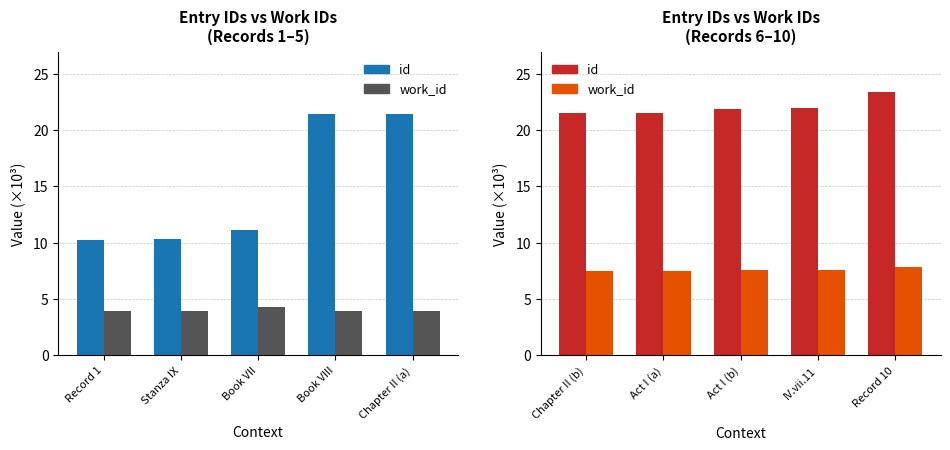

Which has a higher value, Act I (a) or Chapter II (b)?

Act I (a)